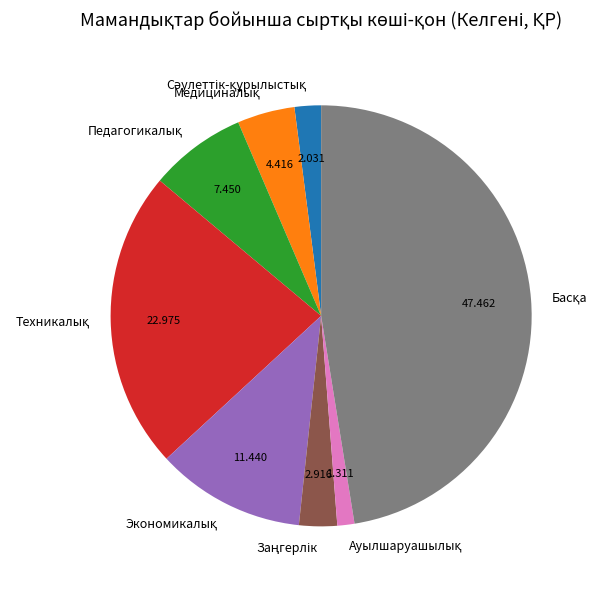

Is there any slice that represents more than half of the pie?

No